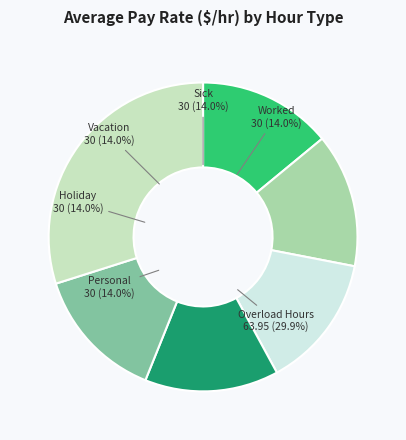

Which slice is the smallest?

Worked